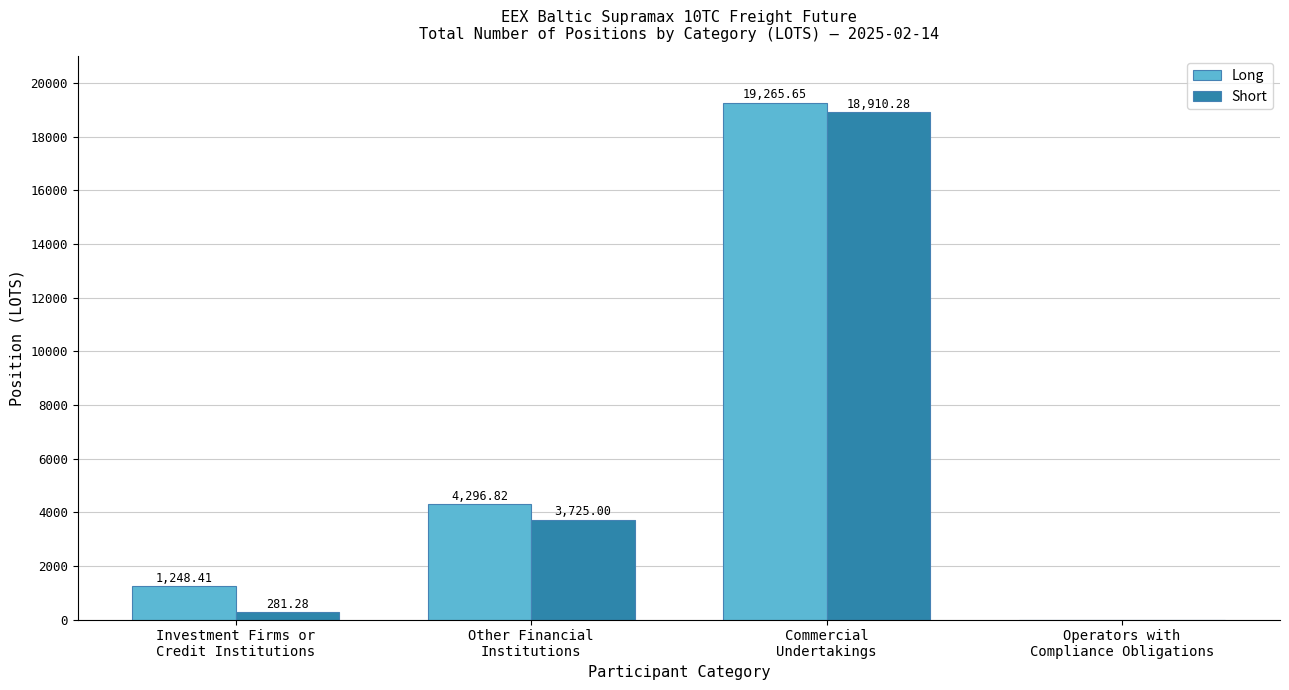

How many positive values does the Long series have?

3